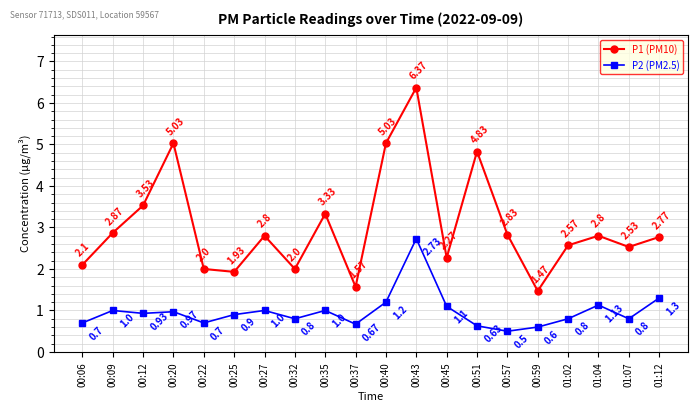

What is the minimum value for P2 (PM2.5)?

0.5